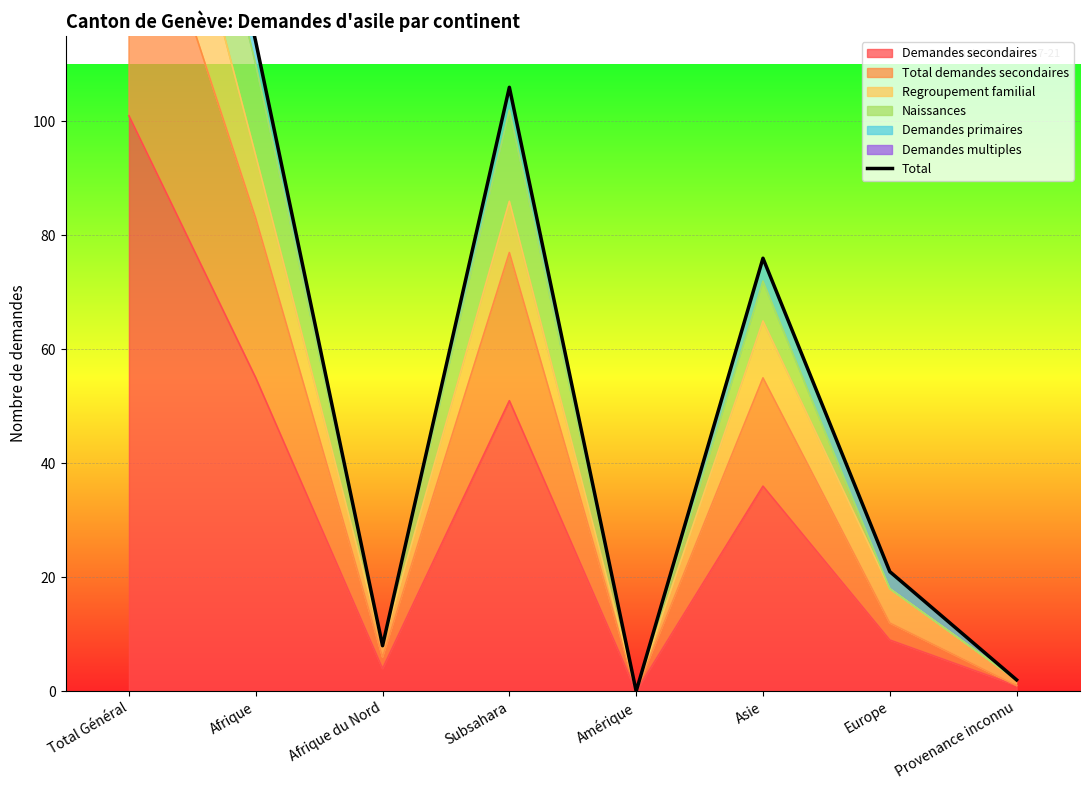

Reading left to right, extract all data points from this chart.

213	114	8	106	0	76	21	2